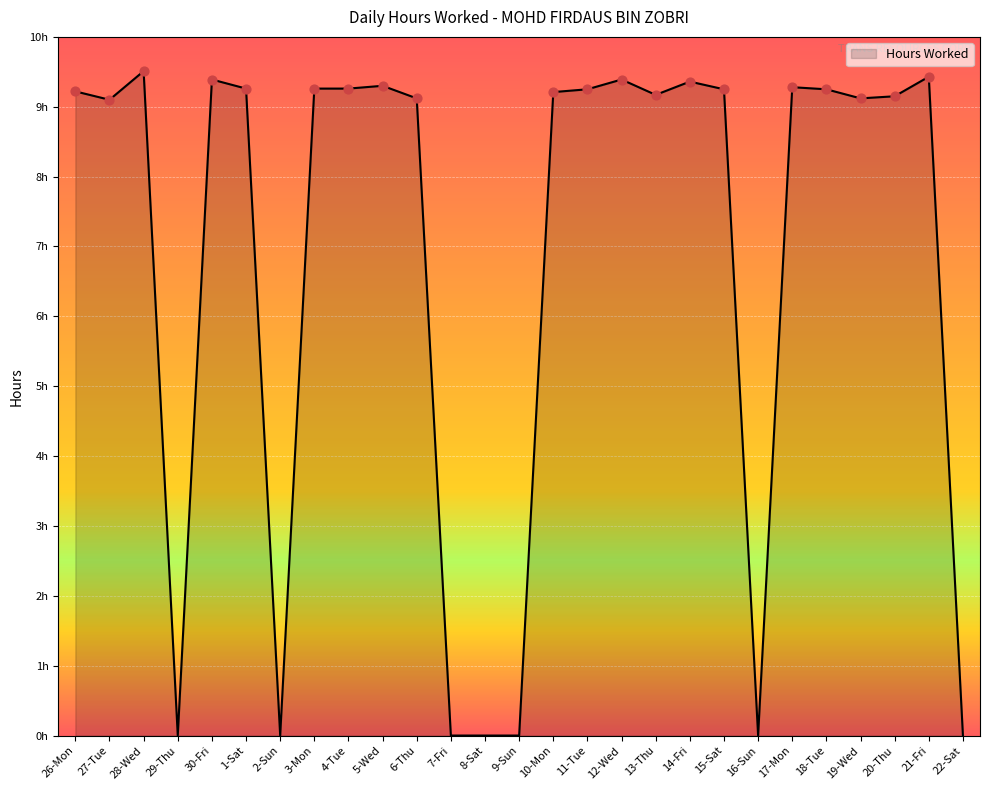

Which has a higher value, 28-Wed or 16-Sun?

28-Wed